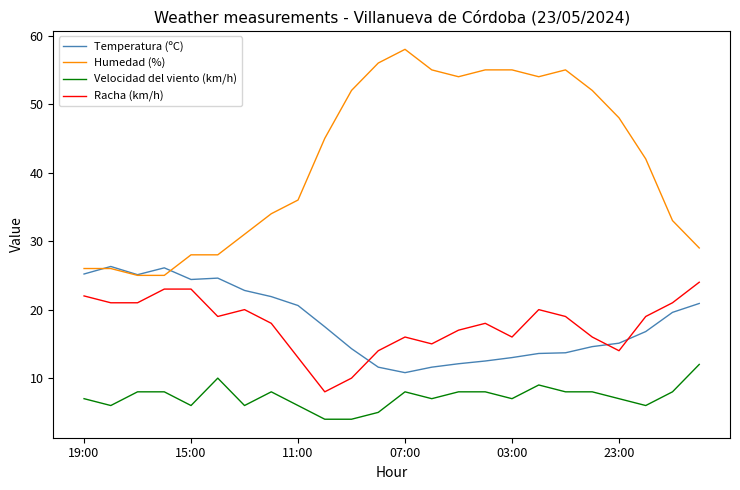

Which series has the widest spread of values?

Humedad (%)